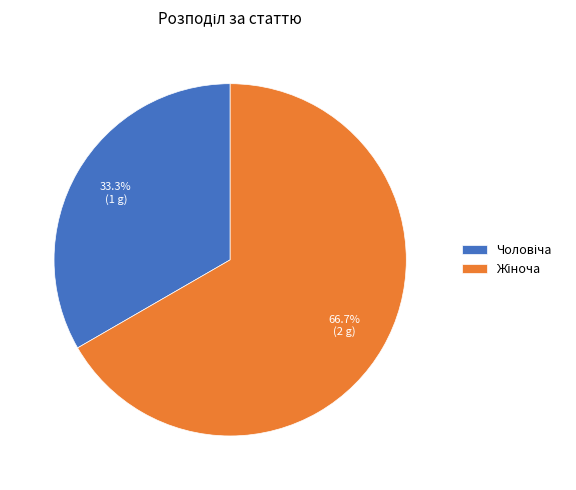

Does any single category account for the majority?

Yes